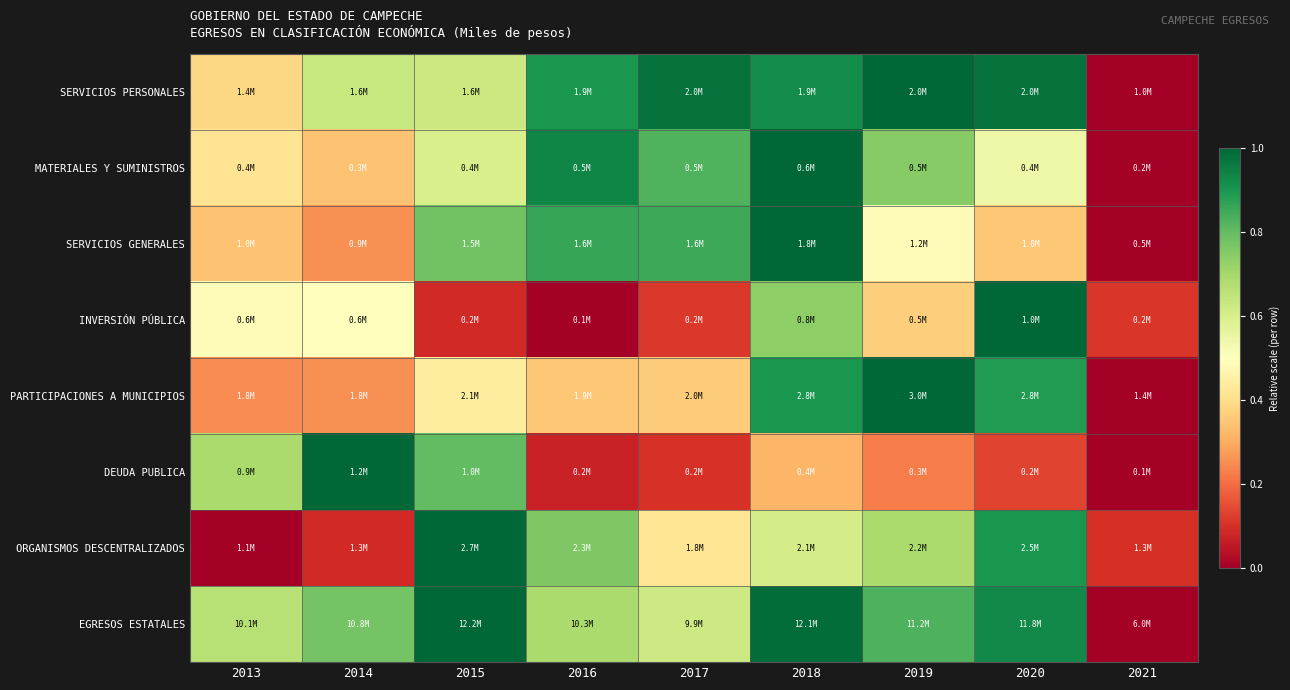

Which series changed the most between 2015 and 2021?

EGRESOS ESTATALES